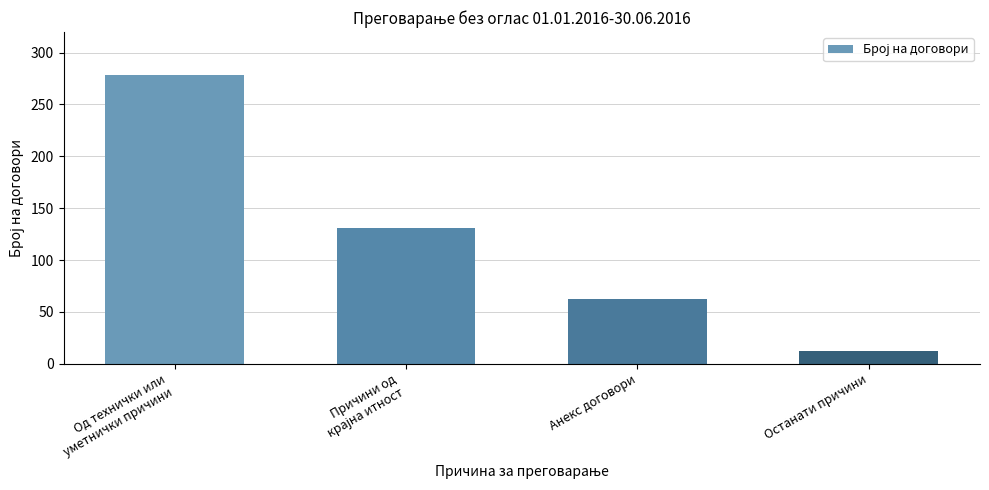

What is the difference between the second highest and minimum values?

119